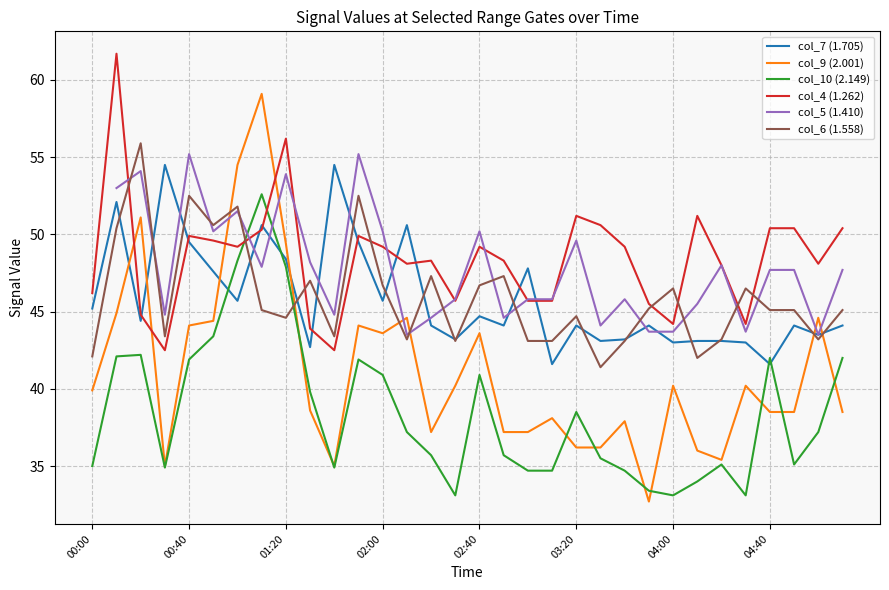

Is it true that col_6 (1.558) equals 10.5 at 02:00?

False